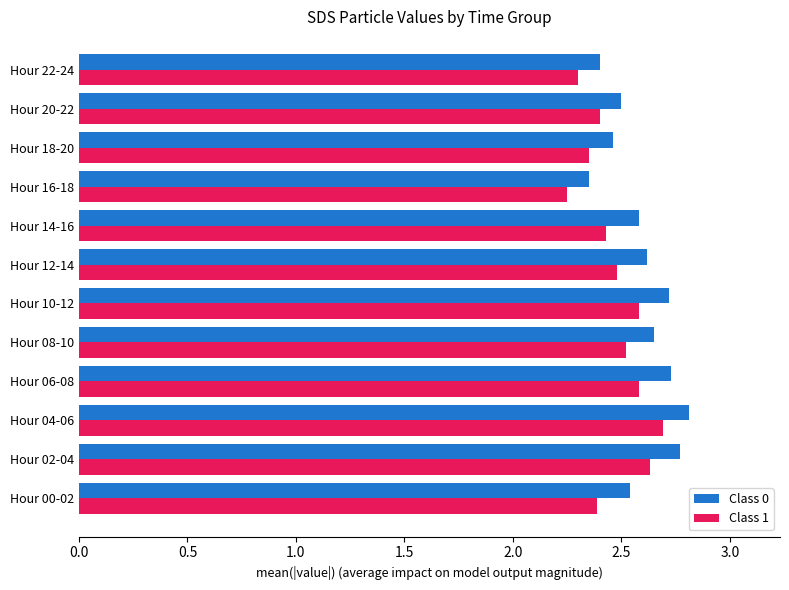

How many Class 1 values are between 2 and 3?

12